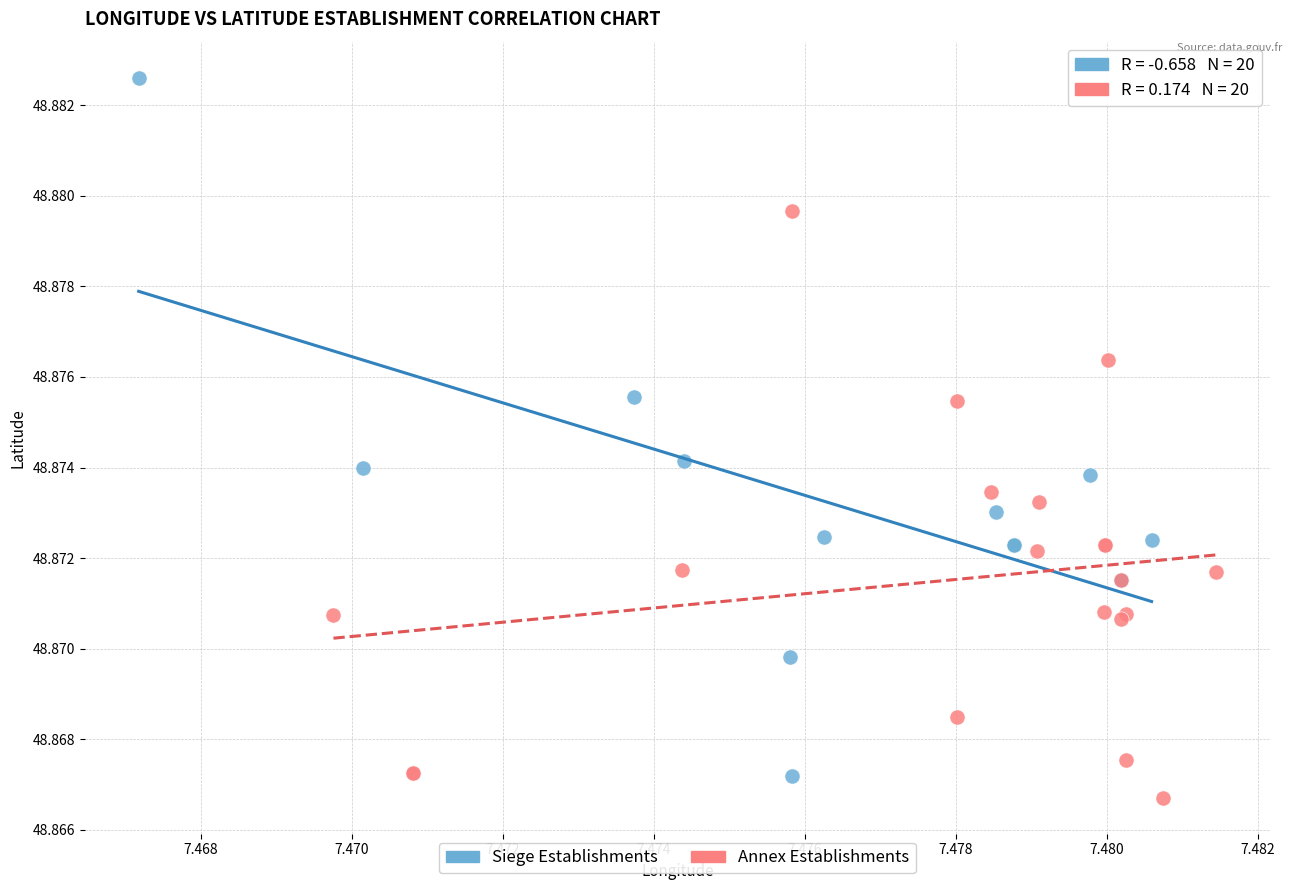

Which series contains the highest Y value?

Siege Establishments